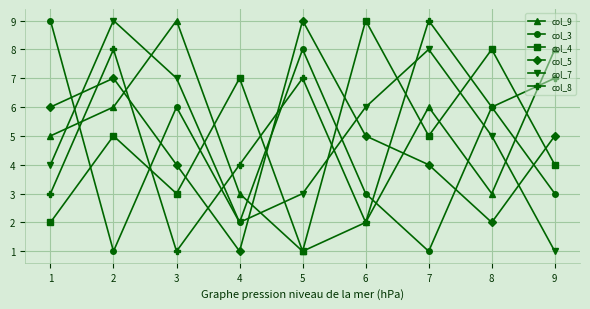

Where do col_7 and col_4 first cross each other?

3 and 4